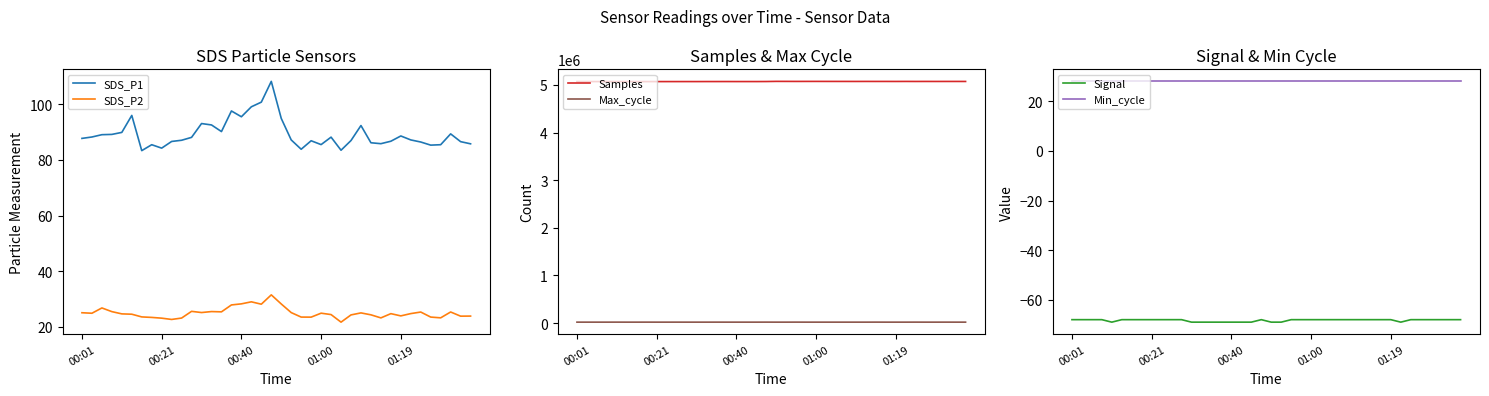

What is the lowest value of the SDS_P1 series?

83.3